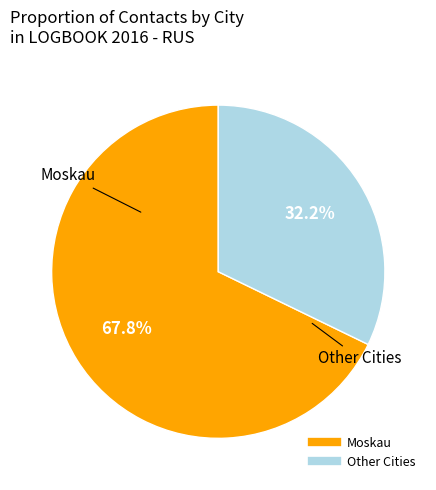

Is there a majority slice in this chart?

Yes